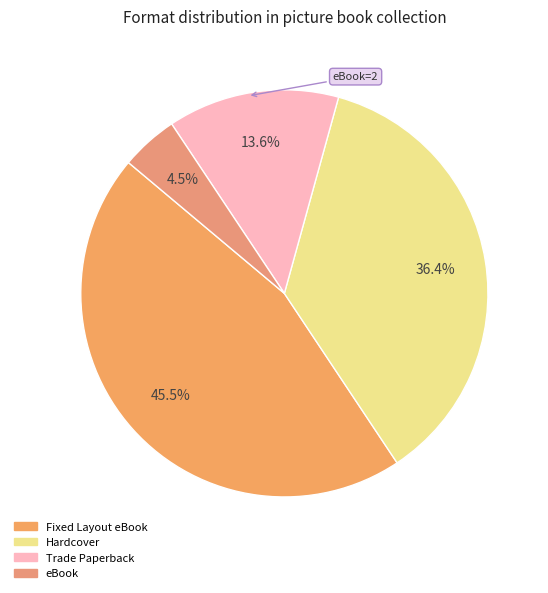

True or false: eBook accounts for 5% of the total.

True